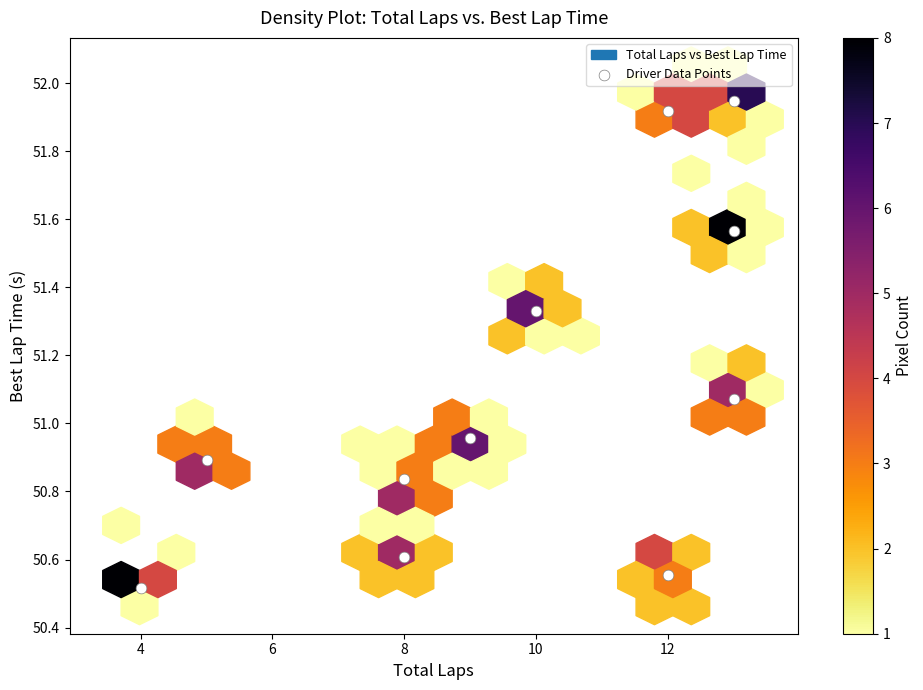

What is the range of Y values (max minus min)?

1.4